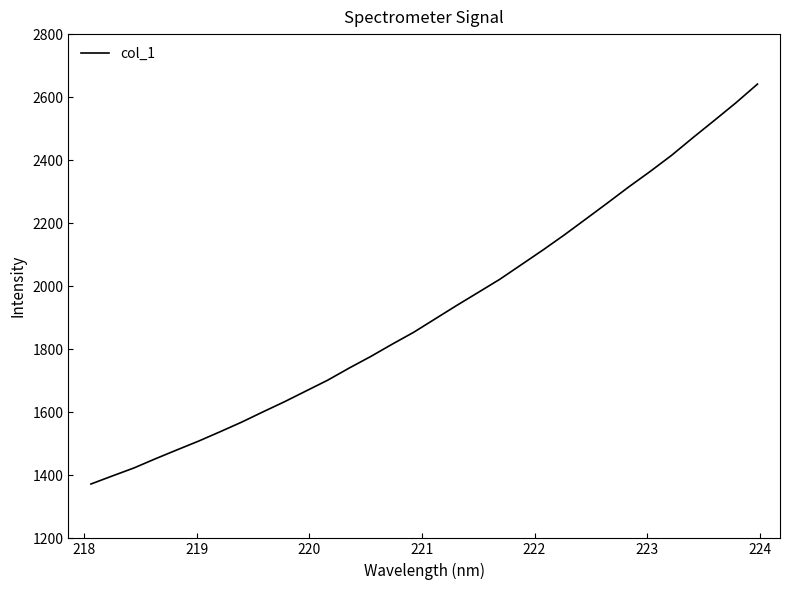

What is the greatest value displayed?

2641.4